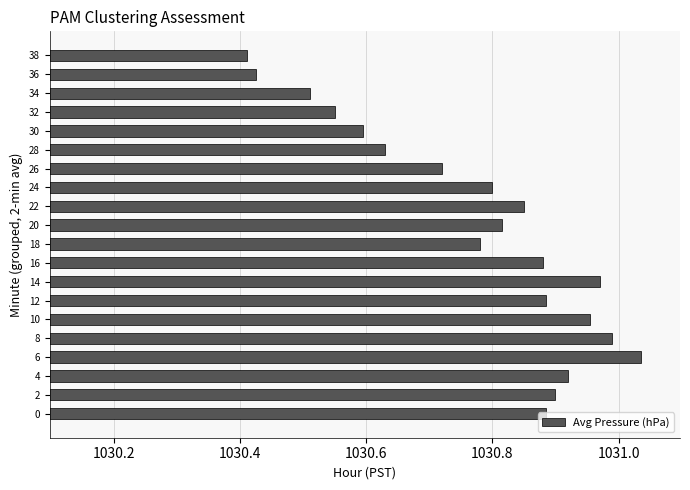

The chart shows a value of 659.5 at 2. True or false?

False